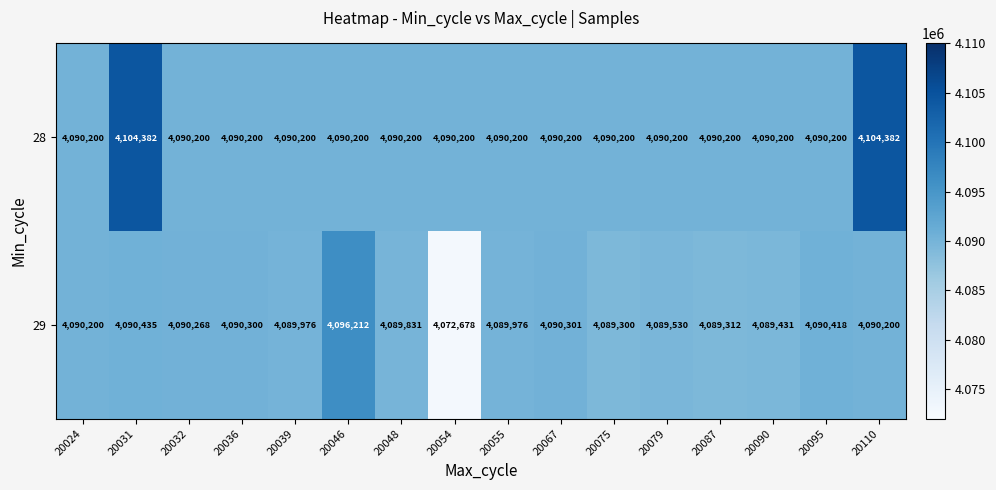

At which label does 29 reach its peak?

20046